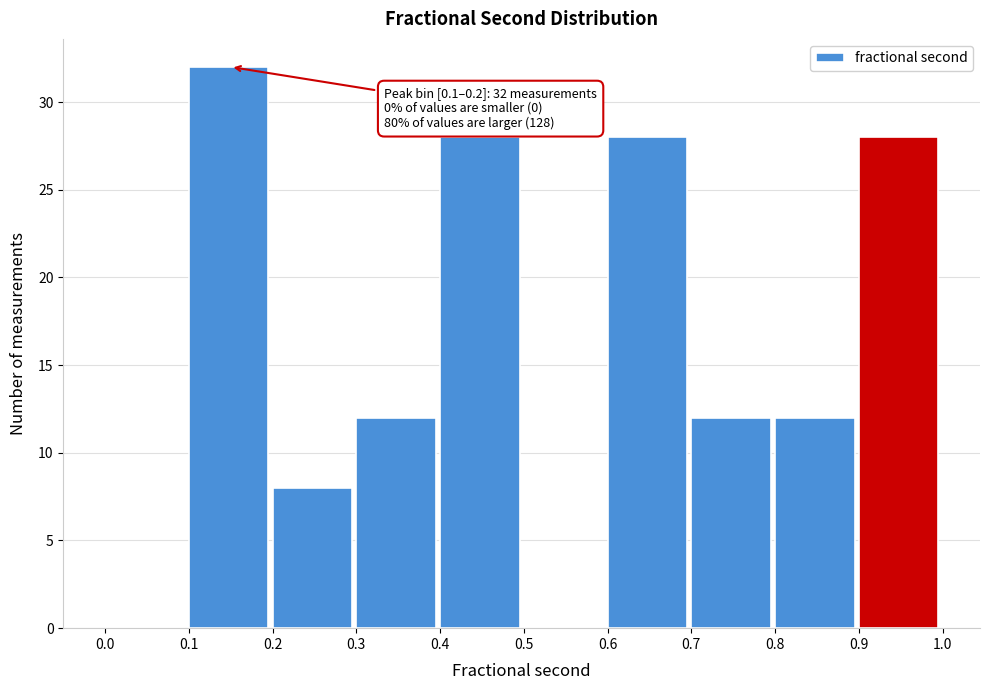

Over which range of the x-axis is the bar tallest?

0.1 to 0.2